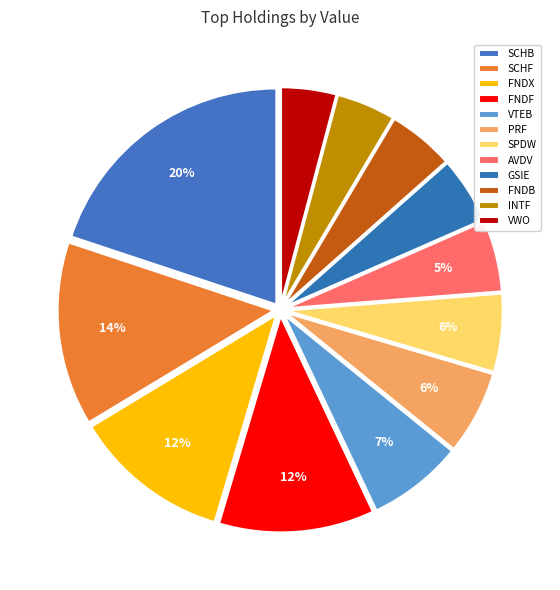

To the nearest percent, what is the difference between the largest and smallest slice percentages?

16%